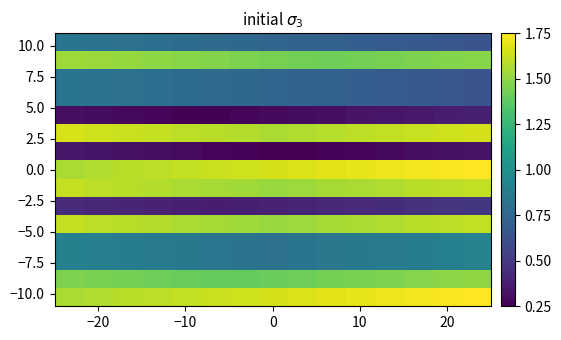

What is the smallest value displayed?

0.2